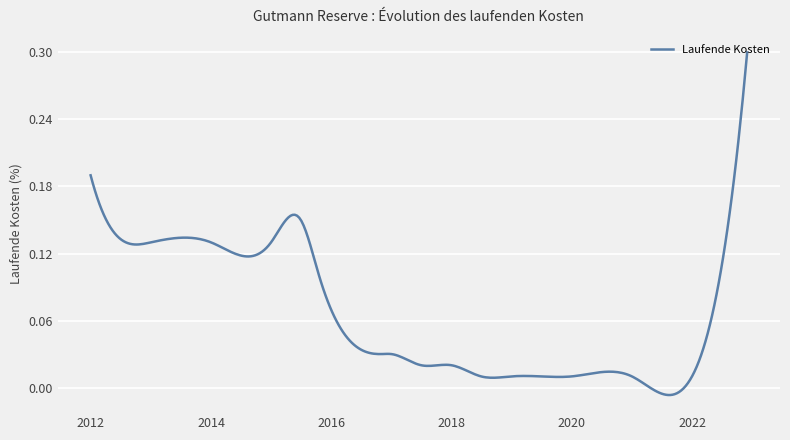

Reading right to left, list all the values displayed in this chart.

0.3	0.0	0.0	0.0	0.0	0.0	0.0	0.0	0.0	0.0	0.0	0.1	0.1	0.1	0.1	0.1	0.1	0.2